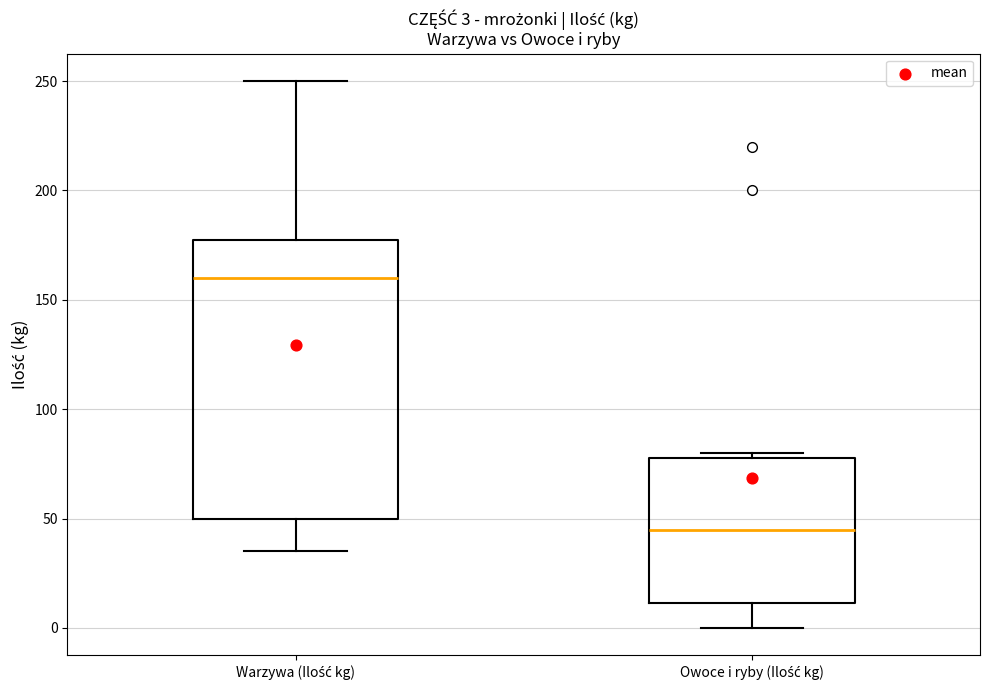

Which box's median line is the highest?

Warzywa (Ilość kg)